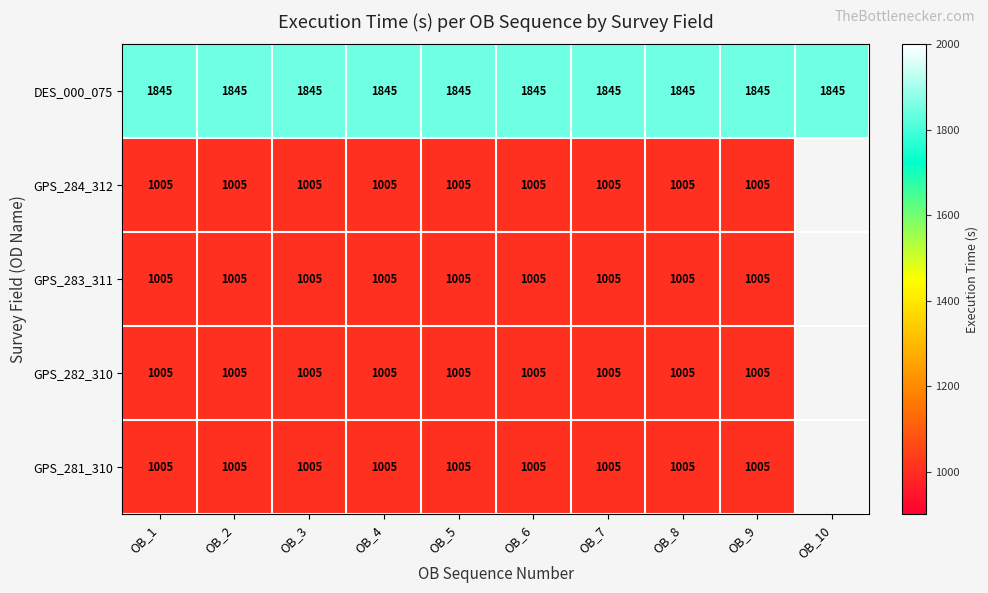

How many series are shown in this chart?

5